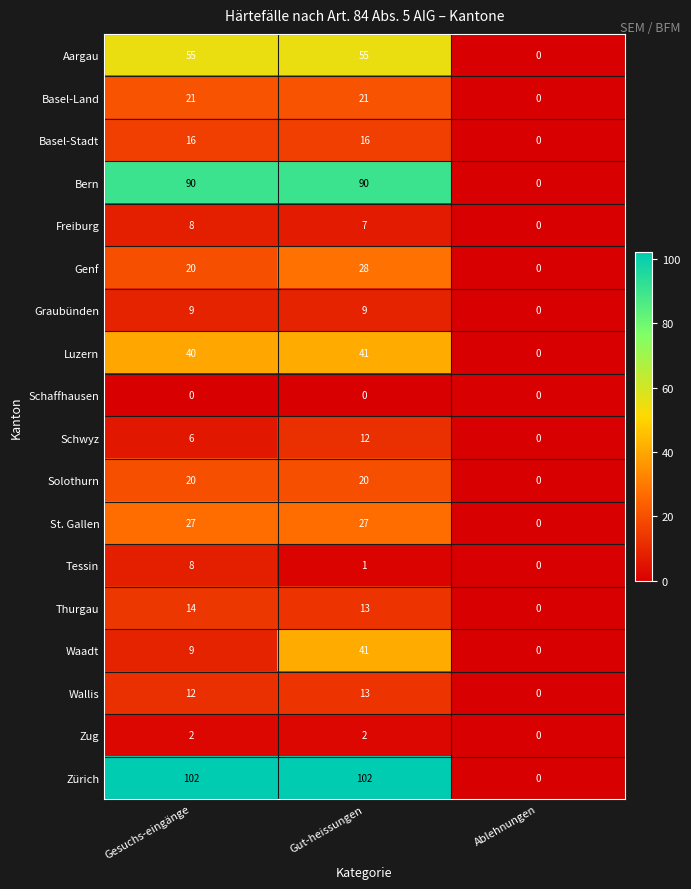

List the labels in order of Waadt value, smallest first.

Ablehnungen, Gesuchs-eingänge, Gut-heissungen